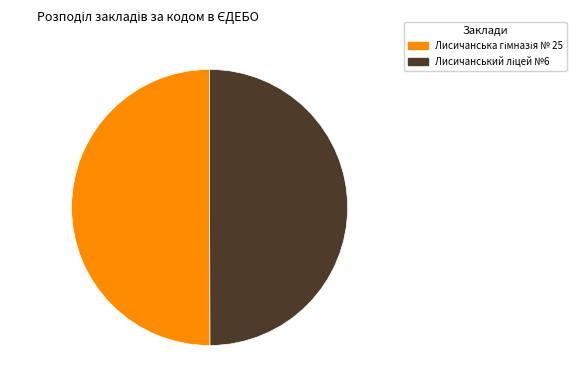

How many slices are in this pie chart?

2